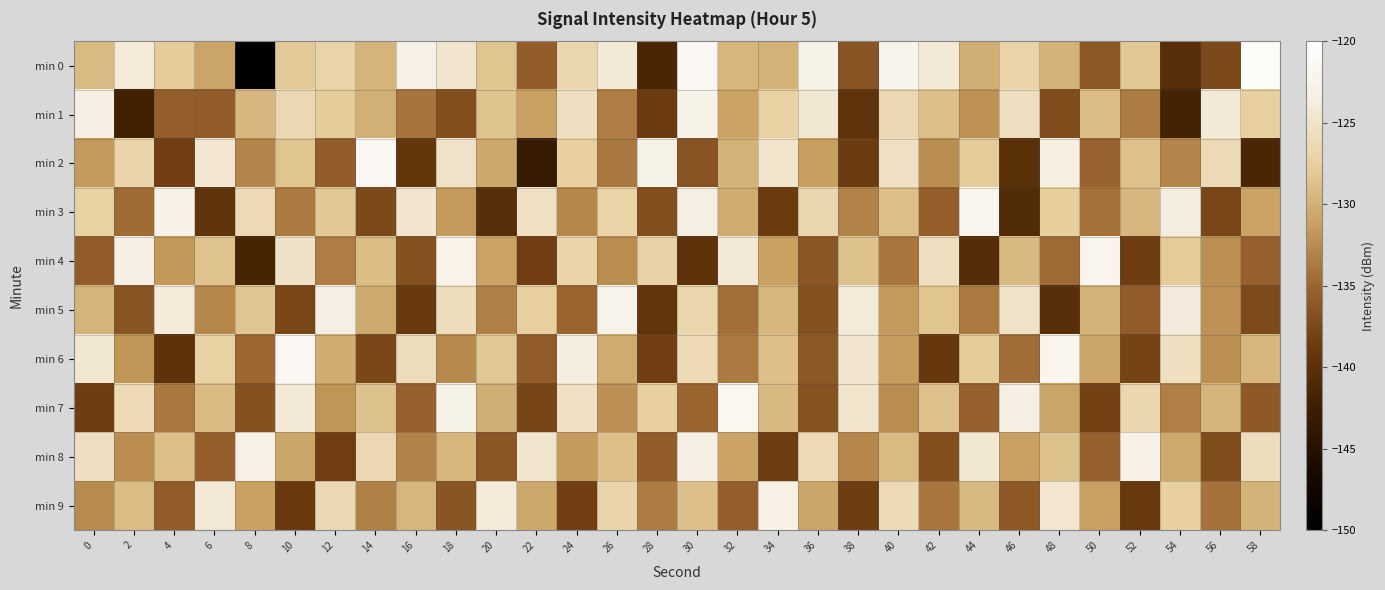

How many distinct data groups are displayed?

10